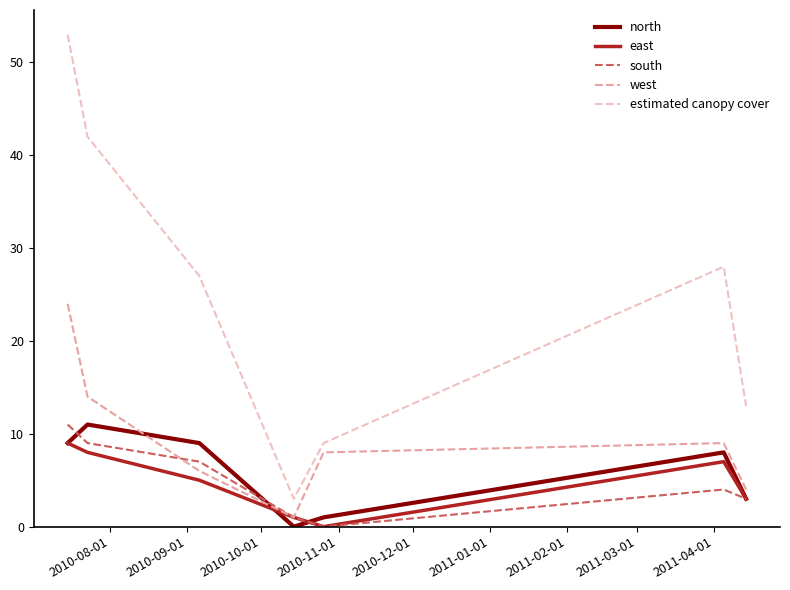

True or false: north and estimated canopy cover intersect in this chart.

False